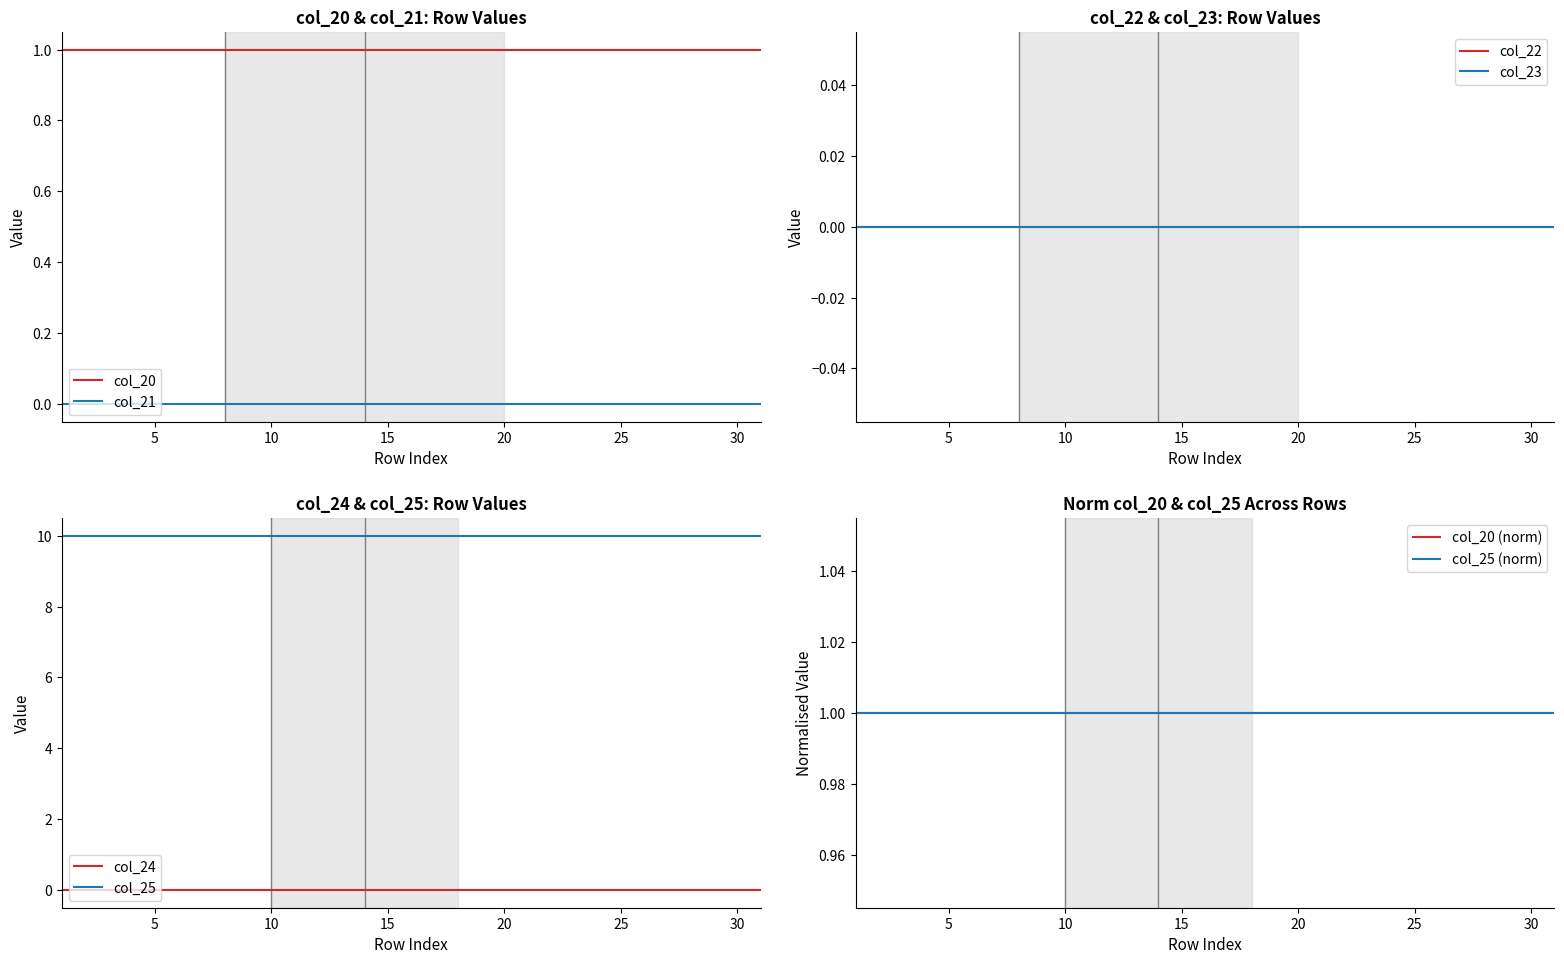

List the labels in order of col_24 value, largest first.

1, 2, 3, 4, 5, 6, 7, 8, 9, 10, 11, 12, 13, 14, 15, 16, 17, 18, 19, 20, 21, 22, 23, 24, 25, 26, 27, 28, 29, 30, 31